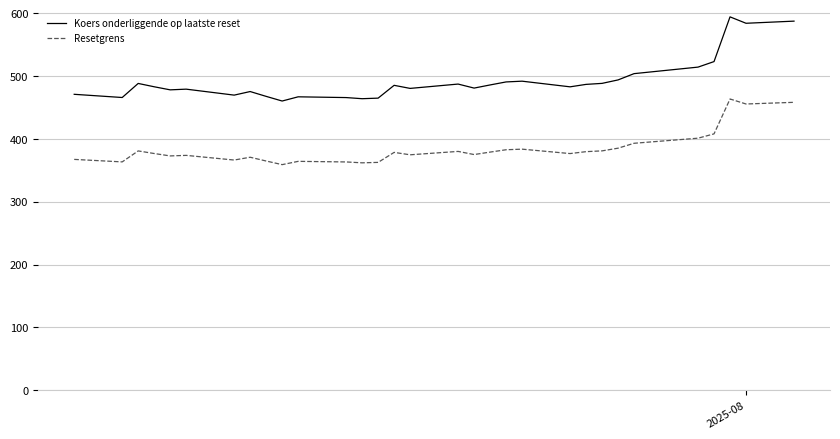

What is the difference between the maximum and minimum values in the Resetgrens series?

104.5